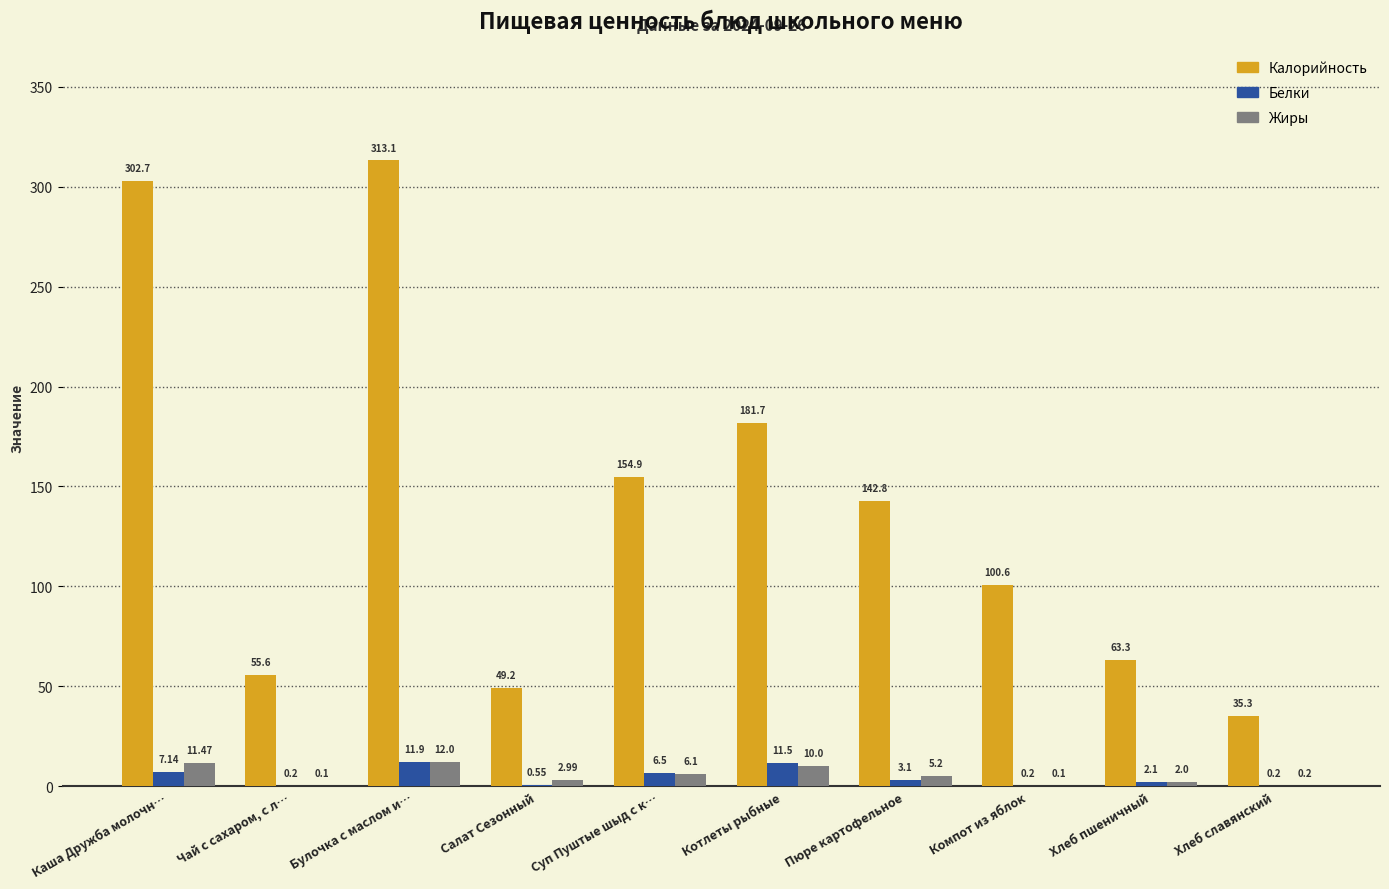

What is the total value across all series at Хлеб пшеничный?

67.4